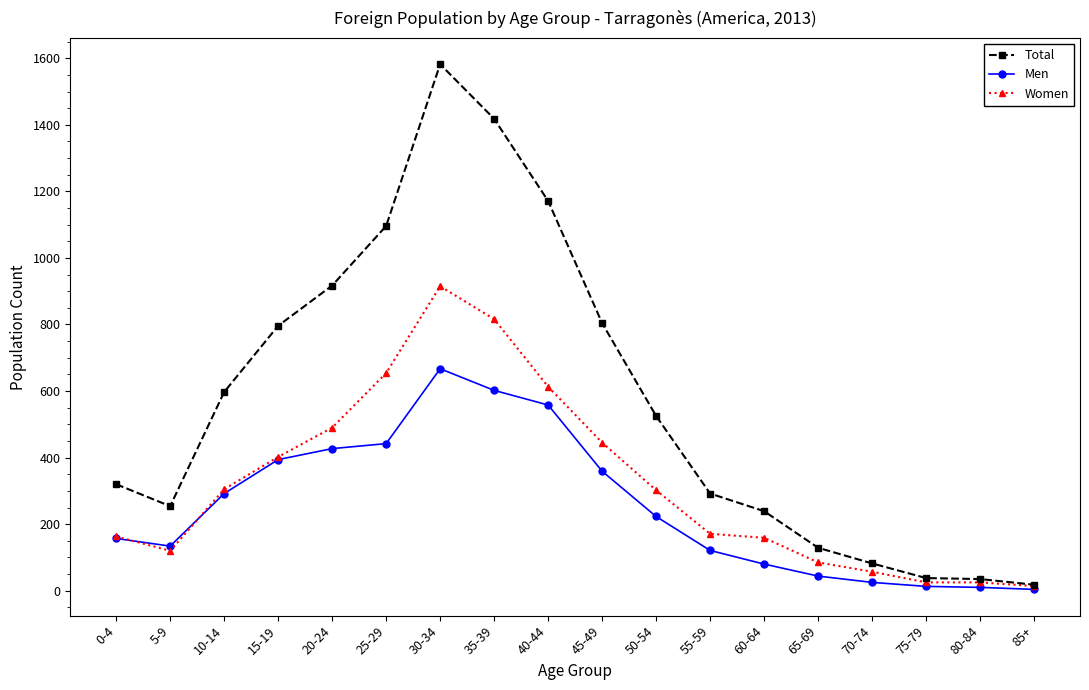

At which label does Total reach its peak?

30-34